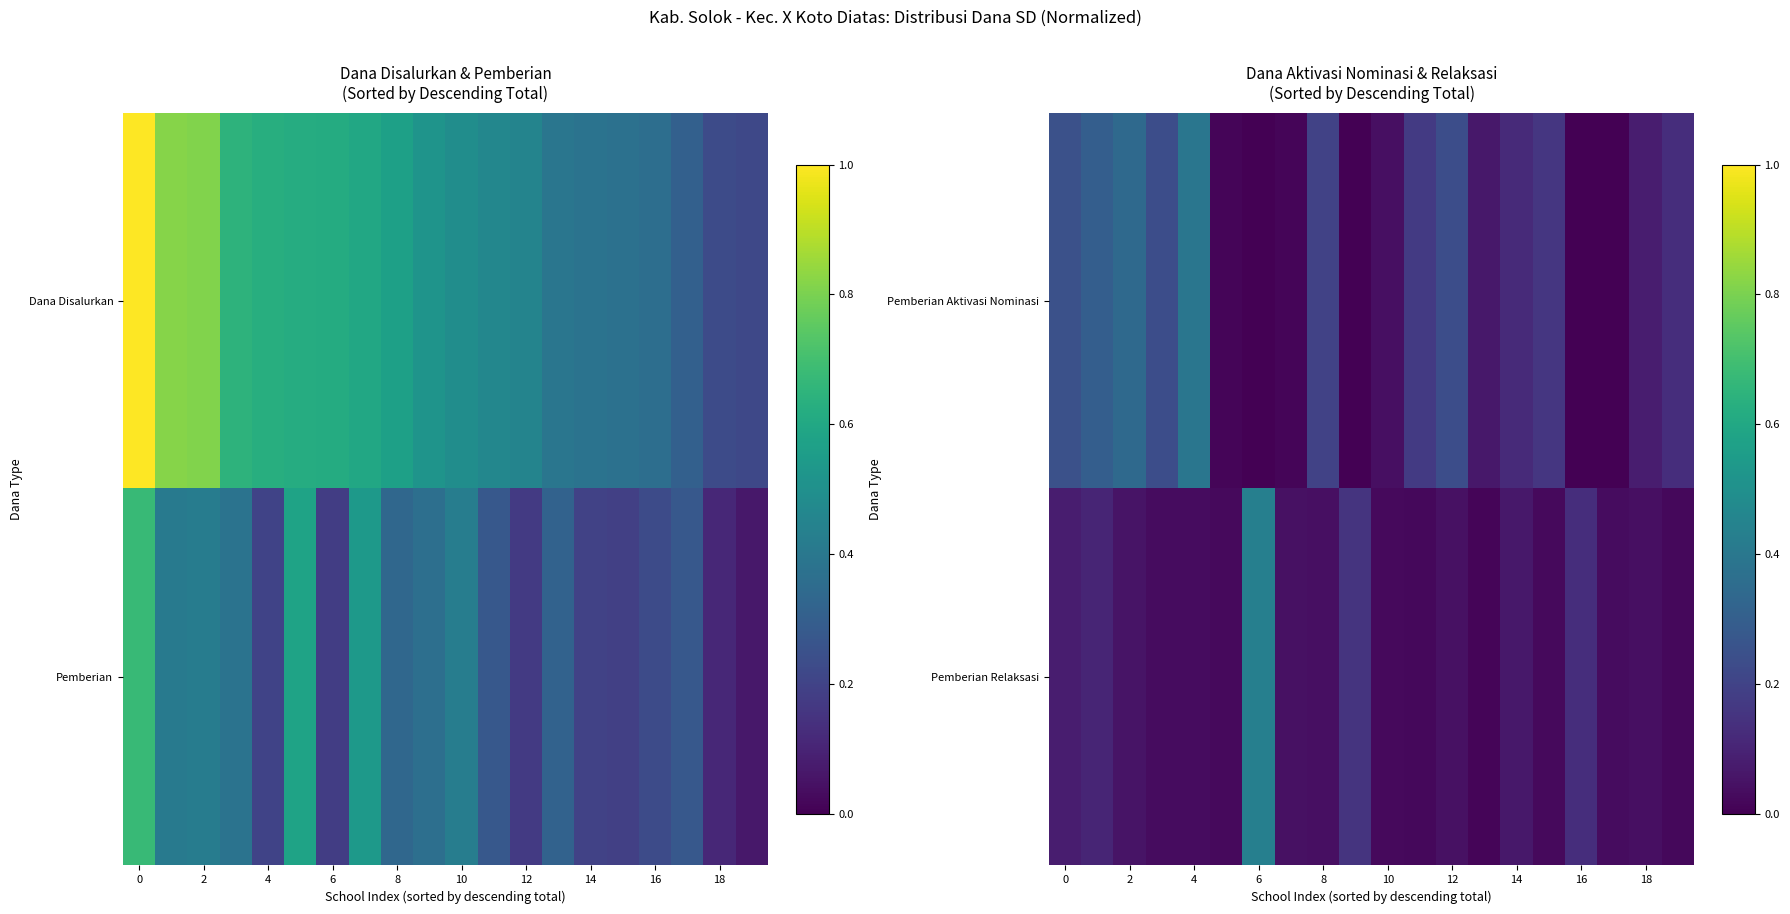

True or false: Pemberian Relaksasi has a value of 0.0 at 18.

True